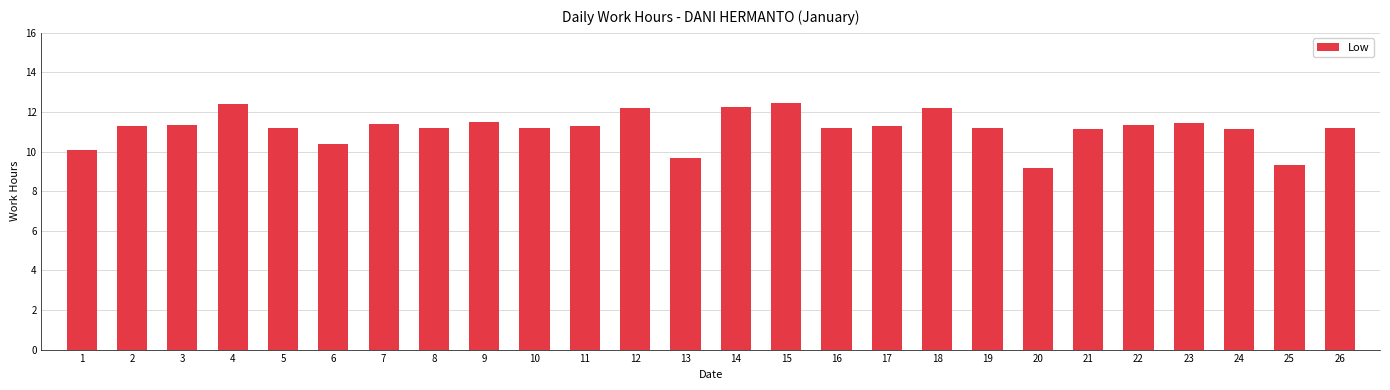

What is the smallest value displayed?

9.2